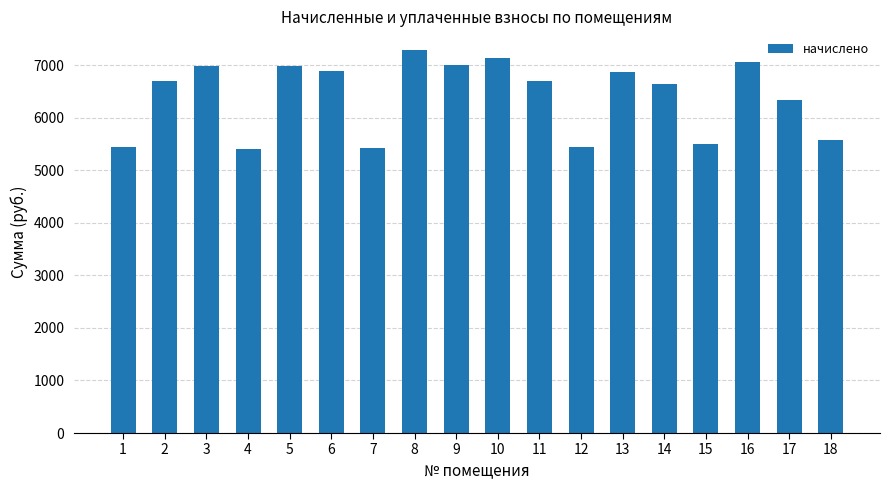

The value at 3 is 6988.8. True or false?

True